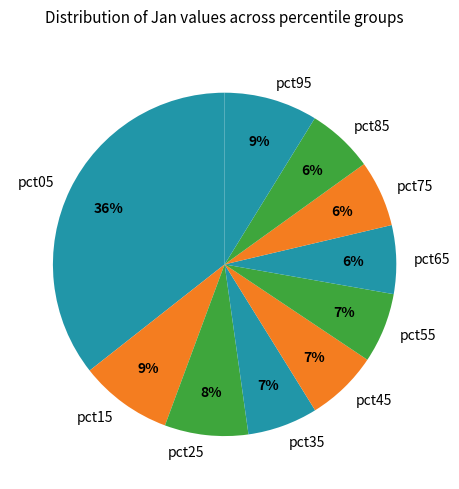

Is it true that pct35 is 7% of the pie?

True